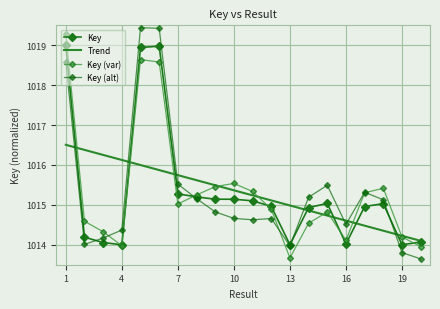

True or false: Key (var) and Key intersect in this chart.

True